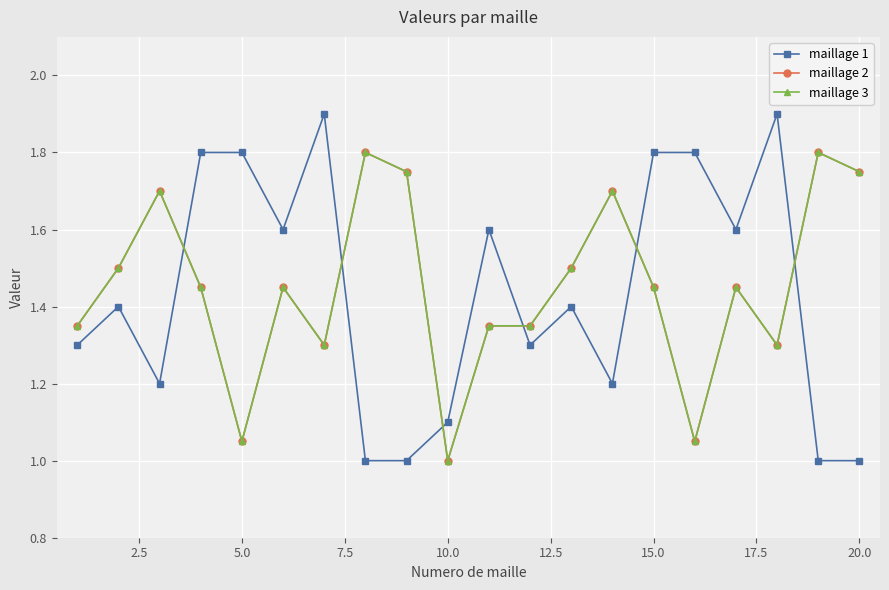

Is this an area chart (filled region under the line)?

No